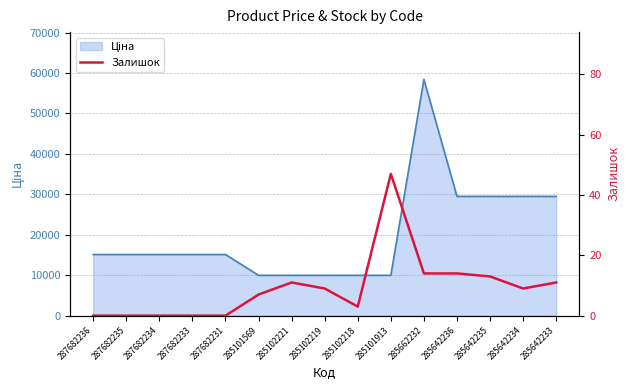

How many values exceed 9?

6